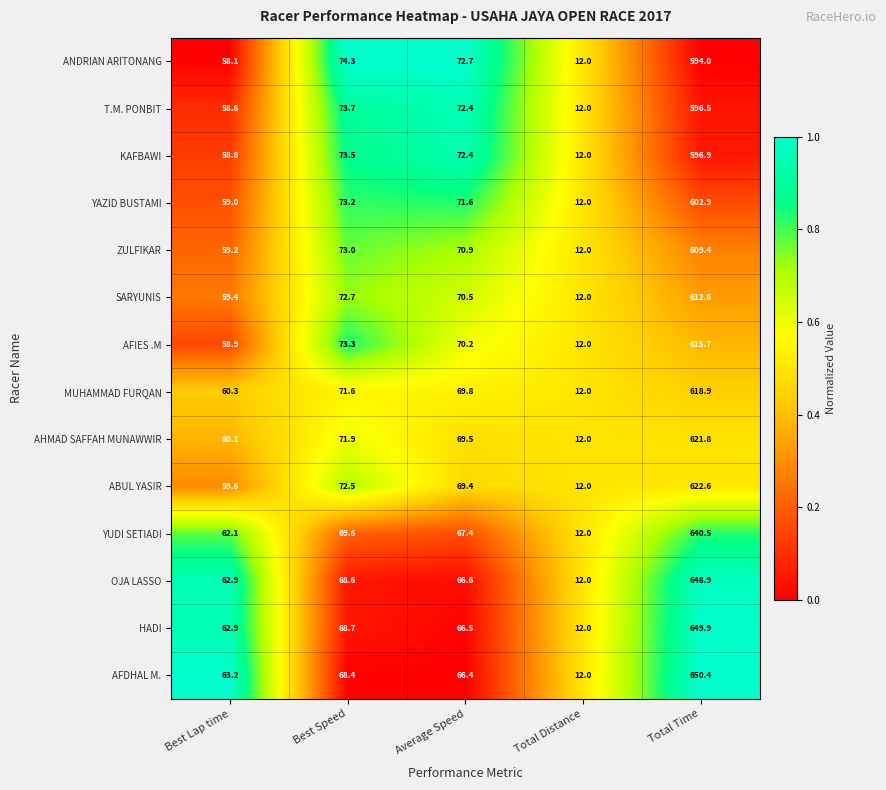

What is the total value across all series at Total Time?

8681.0